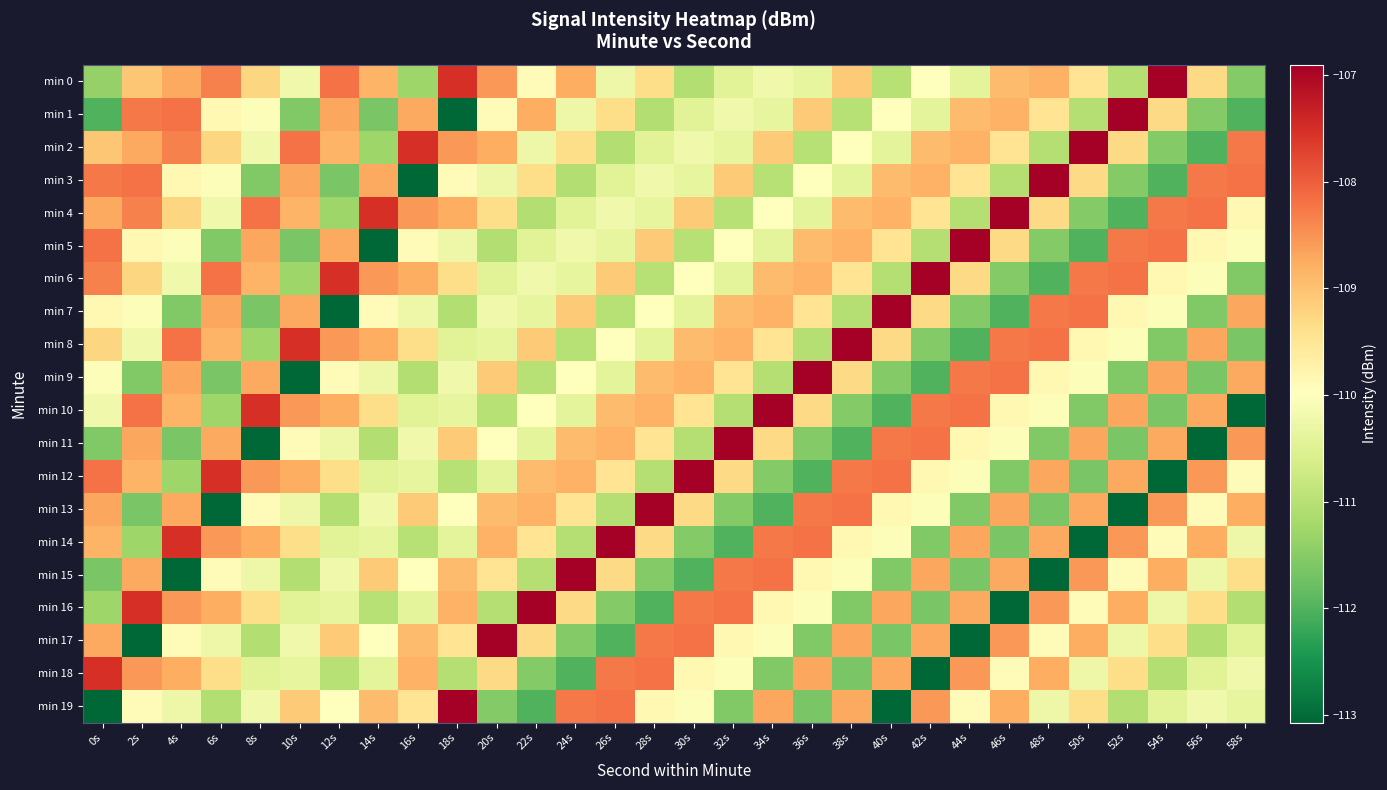

At 4s, list the series in order from smallest to largest.

min 15, min 11, min 7, min 12, min 19, min 6, min 5, min 17, min 3, min 4, min 10, min 18, min 13, min 0, min 9, min 16, min 2, min 1, min 8, min 14